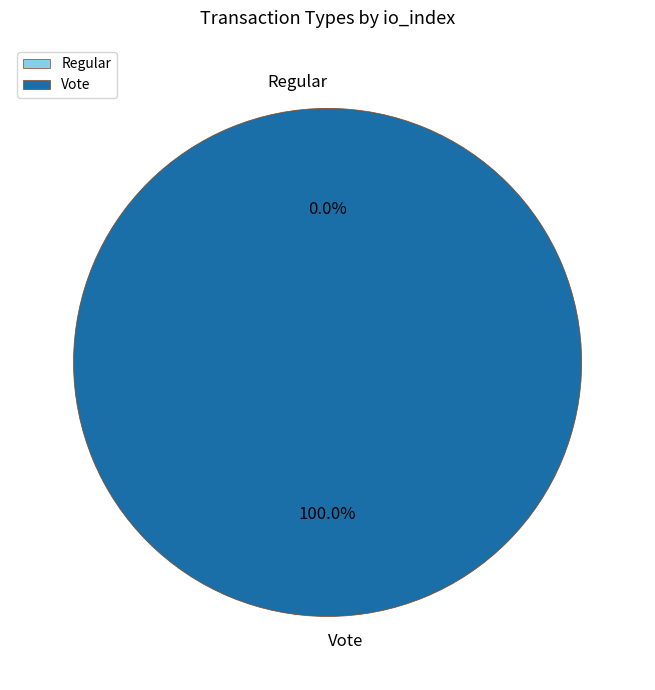

What is the largest slice in the pie chart?

Vote